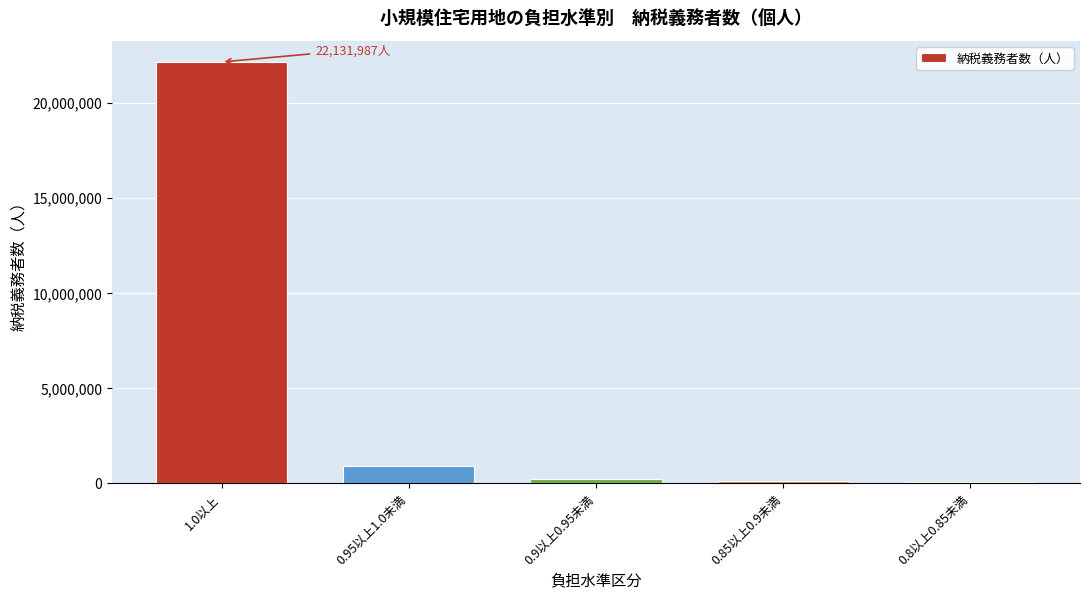

At which label is the value closest to 11088471?

0.95以上1.0未満